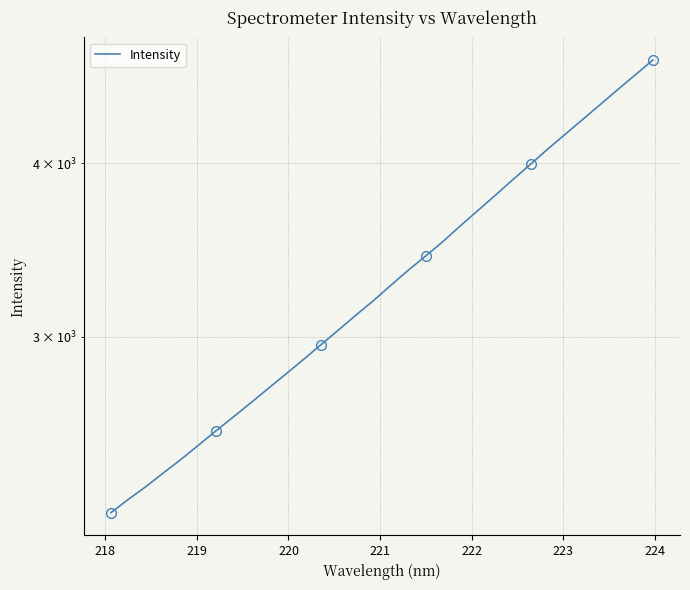

True or false: there are more than 2 points higher than both neighbors.

False